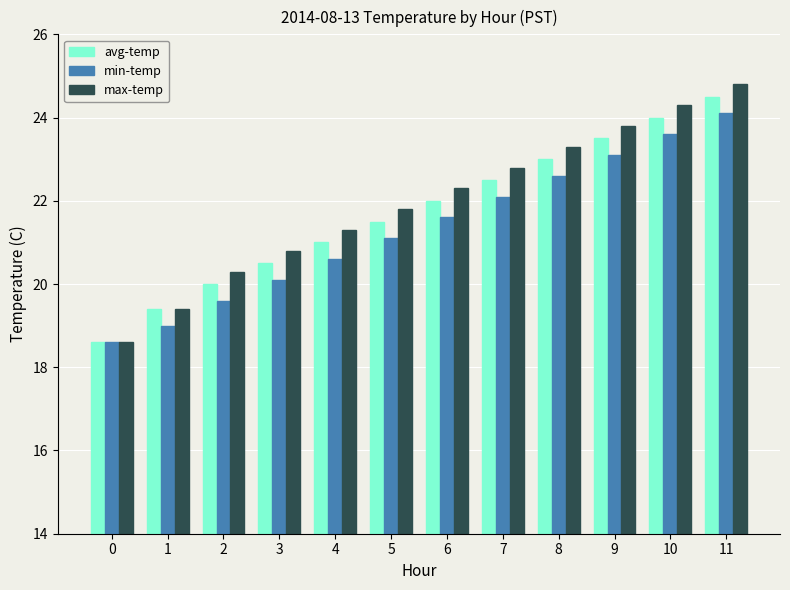

Reading left to right, transcribe all the data shown in this chart.

avg-temp: 0=18.6	1=19.4	2=20.0	3=20.5	4=21.0	5=21.5	6=22.0	7=22.5	8=23.0	9=23.5	10=24.0	11=24.5
min-temp: 0=18.6	1=19.0	2=19.6	3=20.1	4=20.6	5=21.1	6=21.6	7=22.1	8=22.6	9=23.1	10=23.6	11=24.1
max-temp: 0=18.6	1=19.4	2=20.3	3=20.8	4=21.3	5=21.8	6=22.3	7=22.8	8=23.3	9=23.8	10=24.3	11=24.8